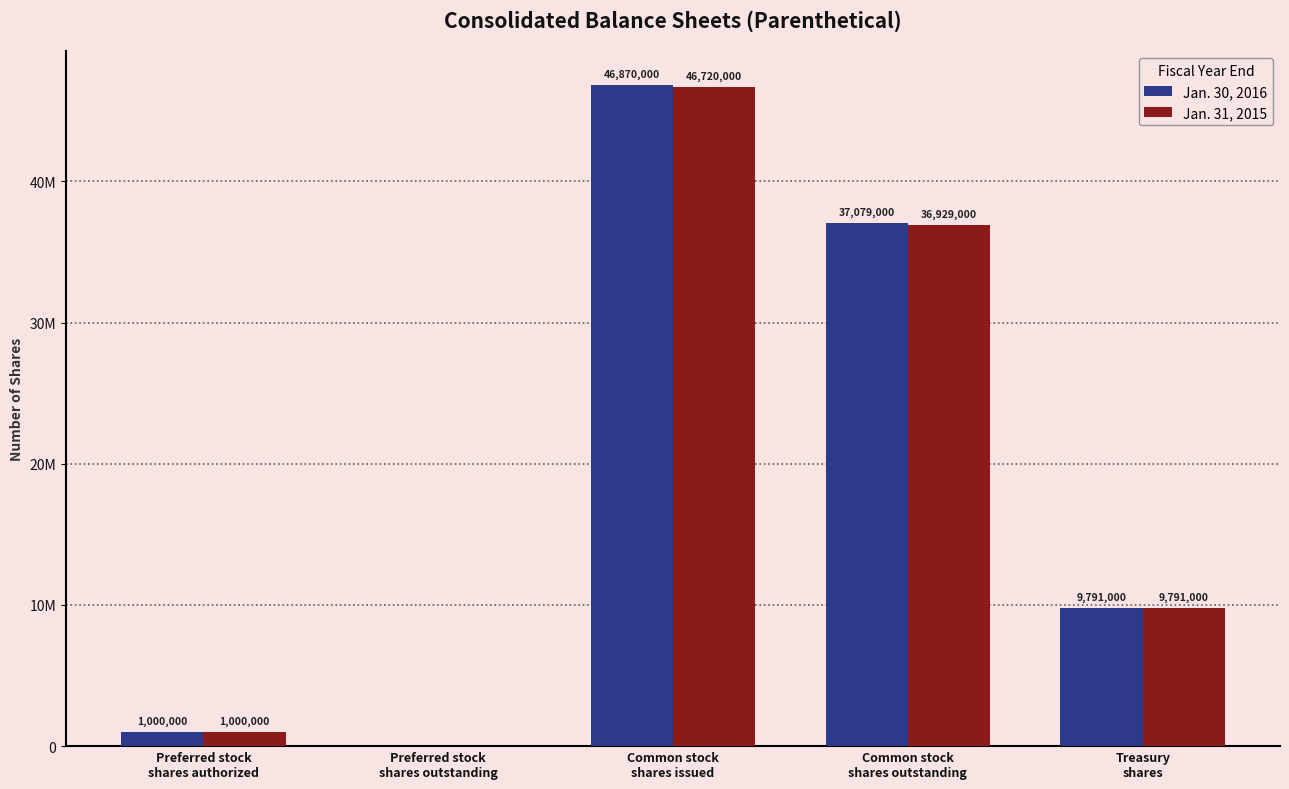

Rank the series at Common stock
shares outstanding from lowest to highest value.

Jan. 31, 2015, Jan. 30, 2016